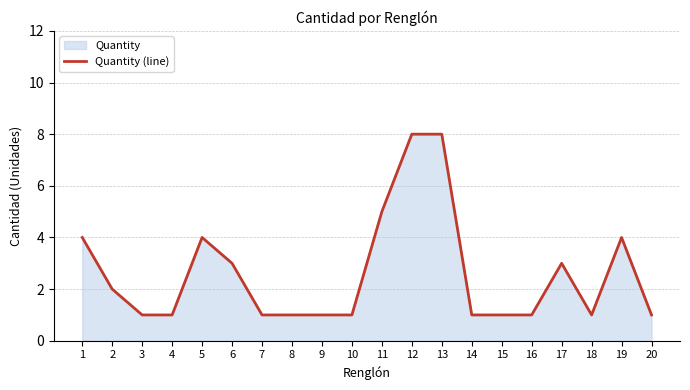

True or false: the data has more than 0 interior local peaks.

True